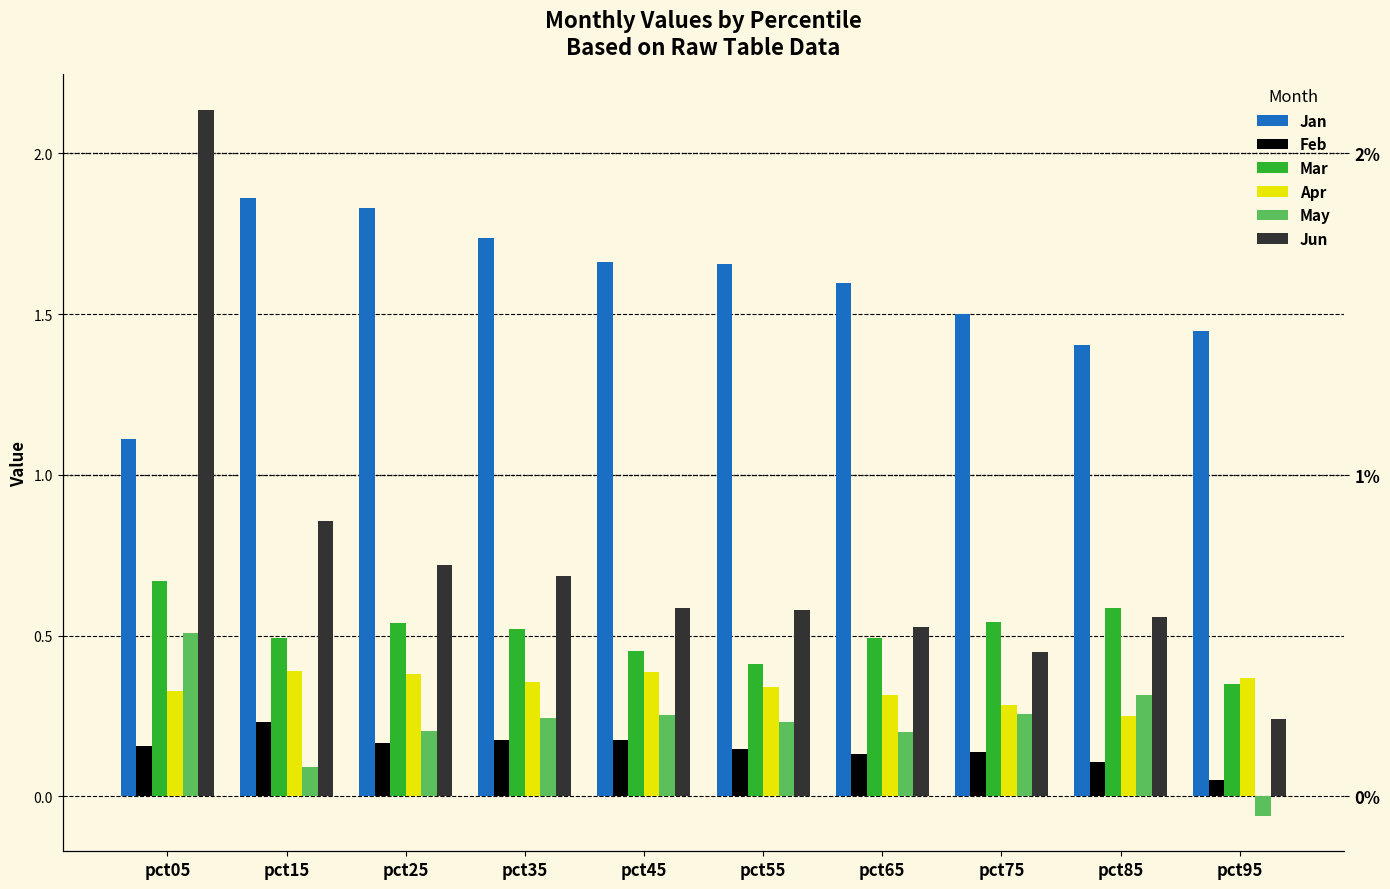

Where is Feb nearest to the value 0?

pct95